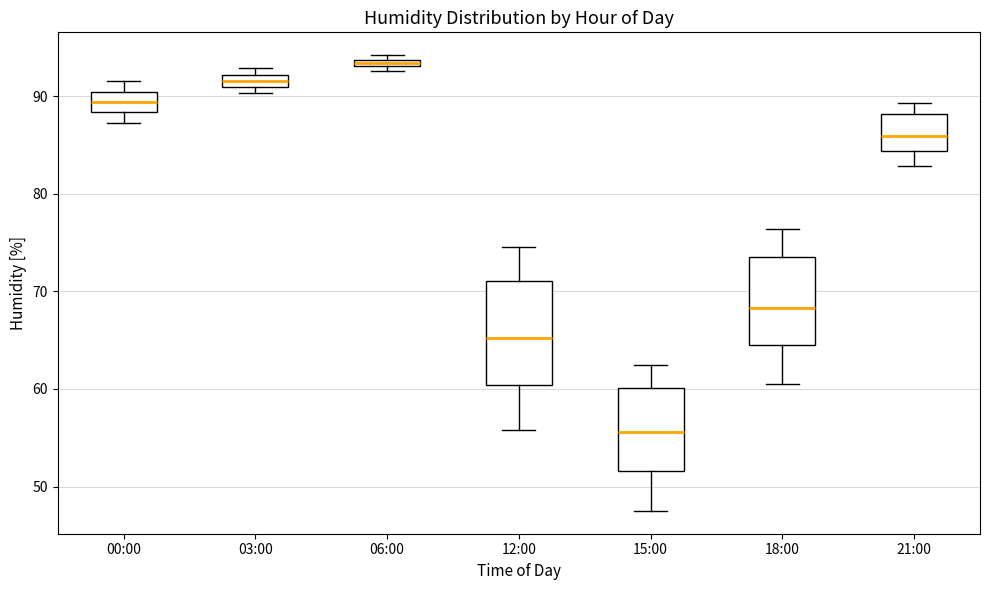

Which box's median line is the highest?

06:00